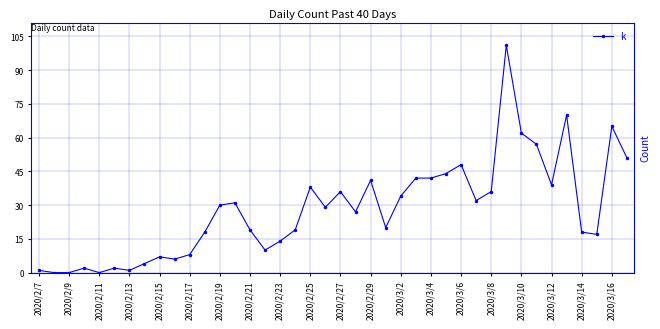

What is the difference between the second highest and minimum values?

70